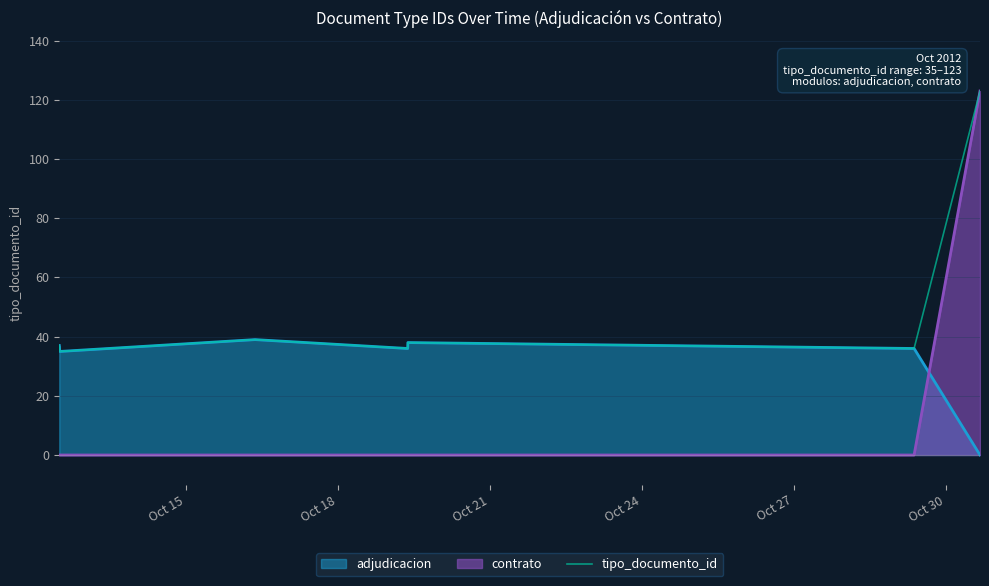

What is the highest value of the tipo_documento_id series?

123